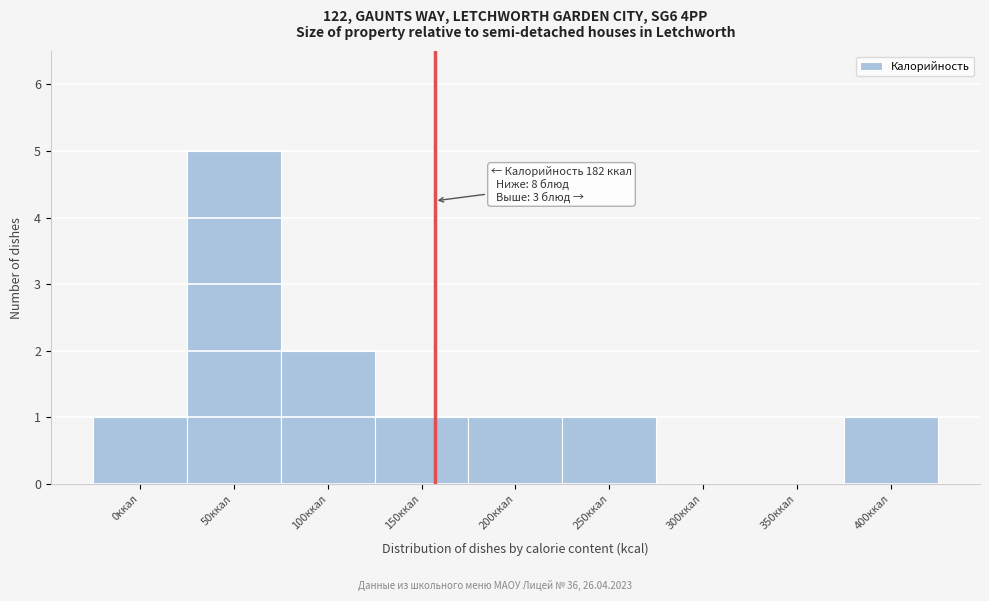

Reading left to right, extract all data points from this chart.

0ккал=1	50ккал=5	100ккал=2	150ккал=1	200ккал=1	250ккал=1	300ккал=0	350ккал=0	400ккал=1